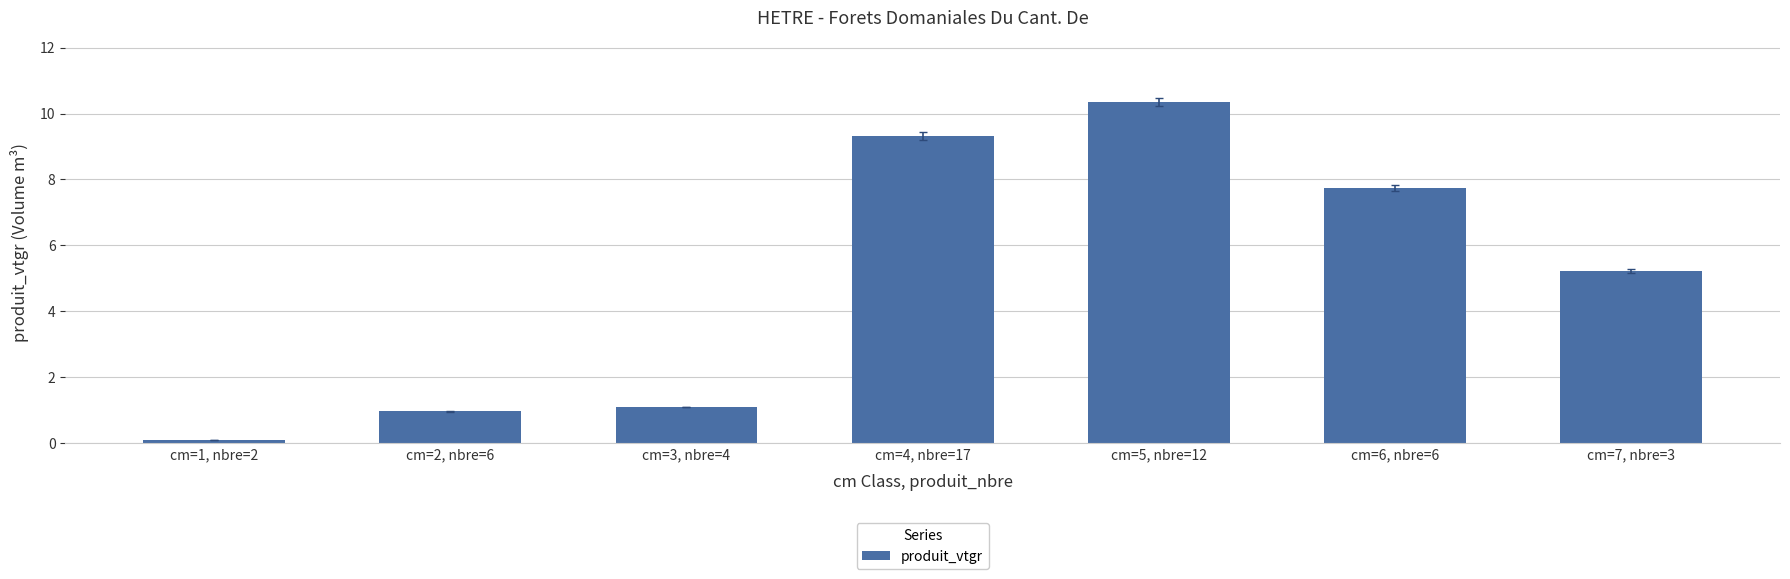

The value at cm=2, nbre=6 is 0.5. True or false?

False